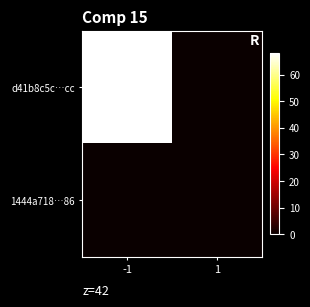

List the series in order of their overall mean, highest first.

d41b8c5c…cc, 1444a718…86